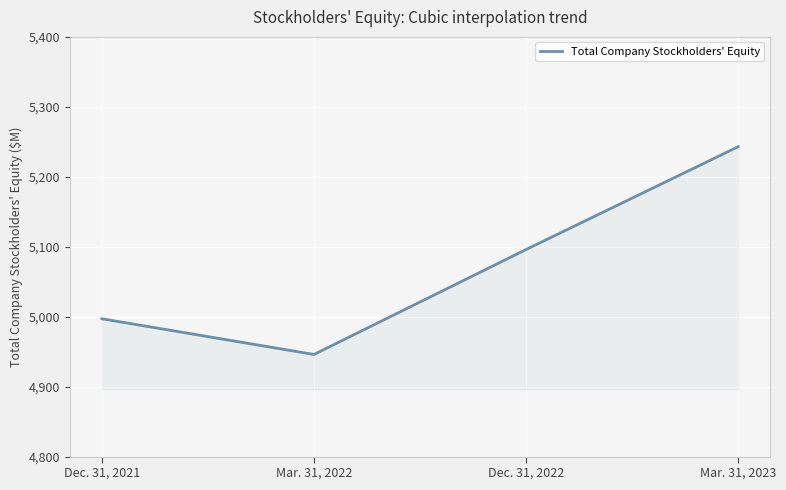

Reading right to left, what are all the values shown in this chart?

5243	5096	4946	4997